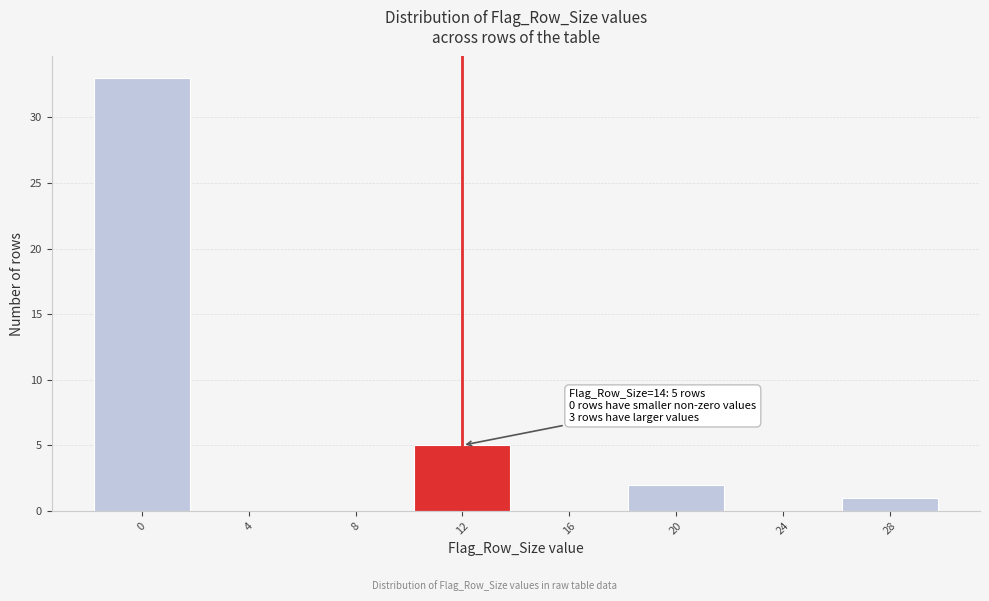

Reading right to left, list all the values displayed in this chart.

28=1	24=0	20=2	16=0	12=5	8=0	4=0	0=33